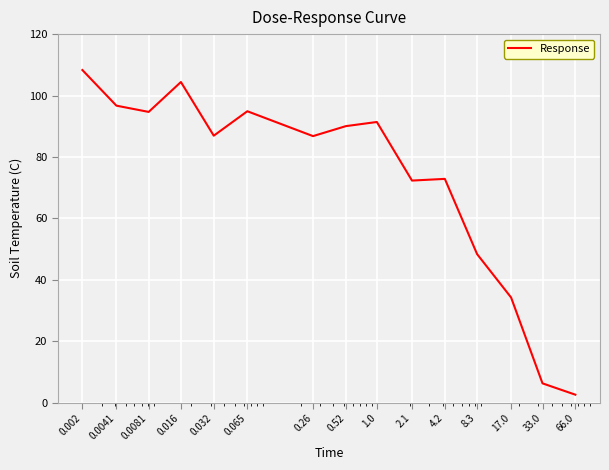

What is the smallest value displayed?

2.6